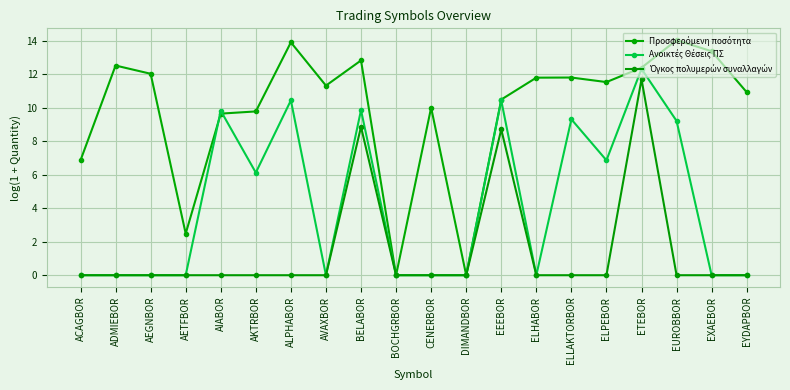

The Προσφερόμενη ποσότητα series shows 12.8 at BELABOR. True or false?

True